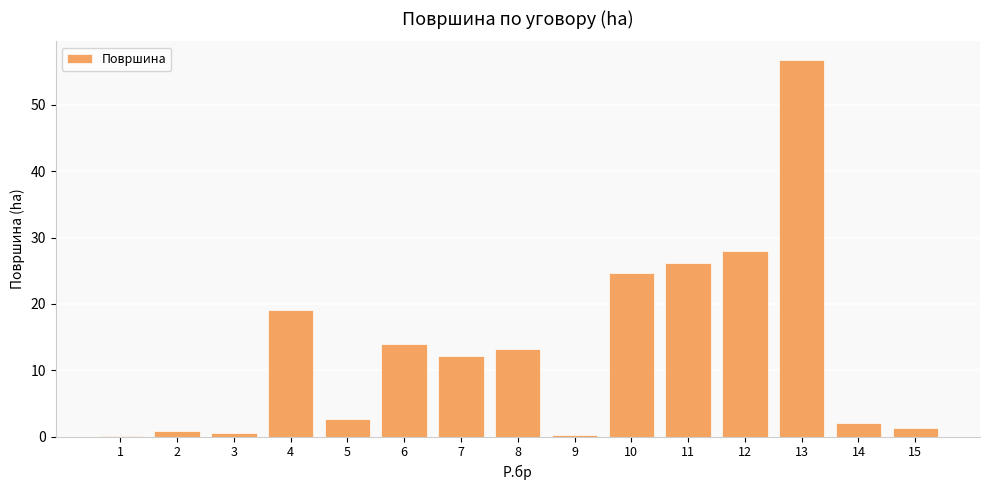

The chart shows a value of 12.2 at 7. True or false?

True